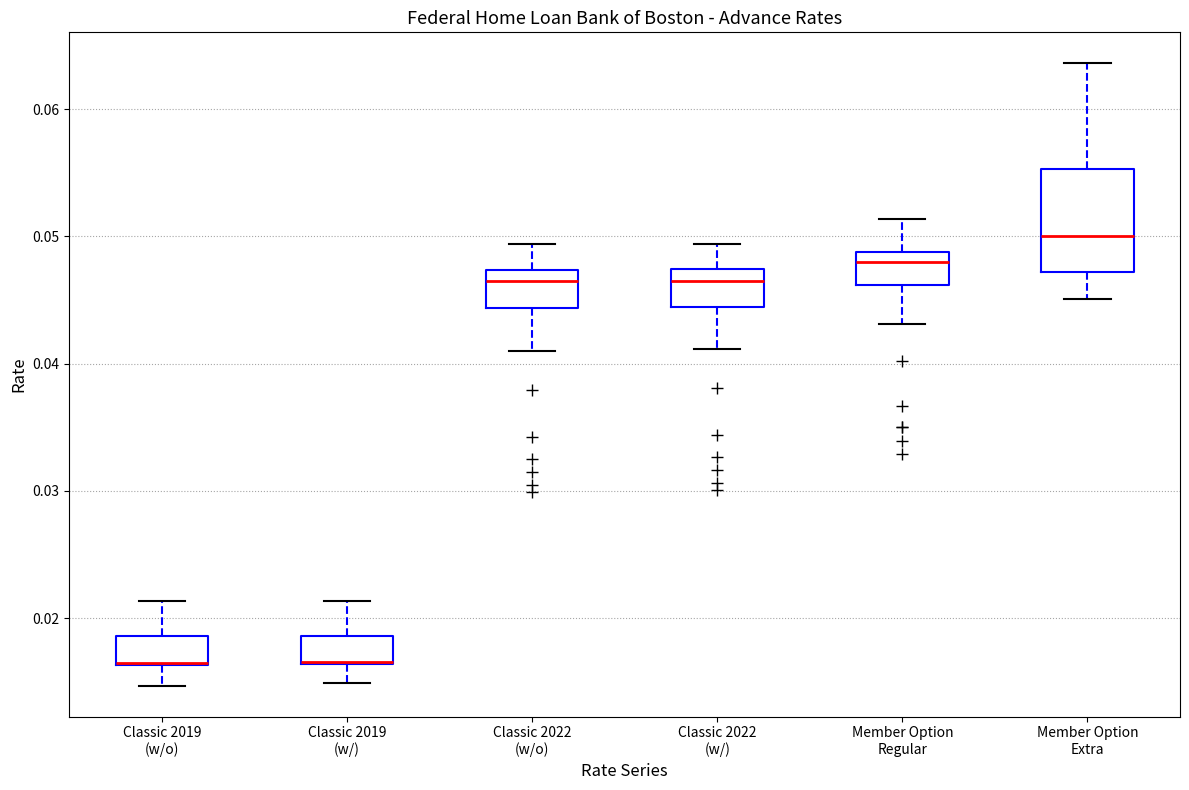

Comparing the boxes themselves (not the whiskers), which one is the tallest?

Member Option Extra